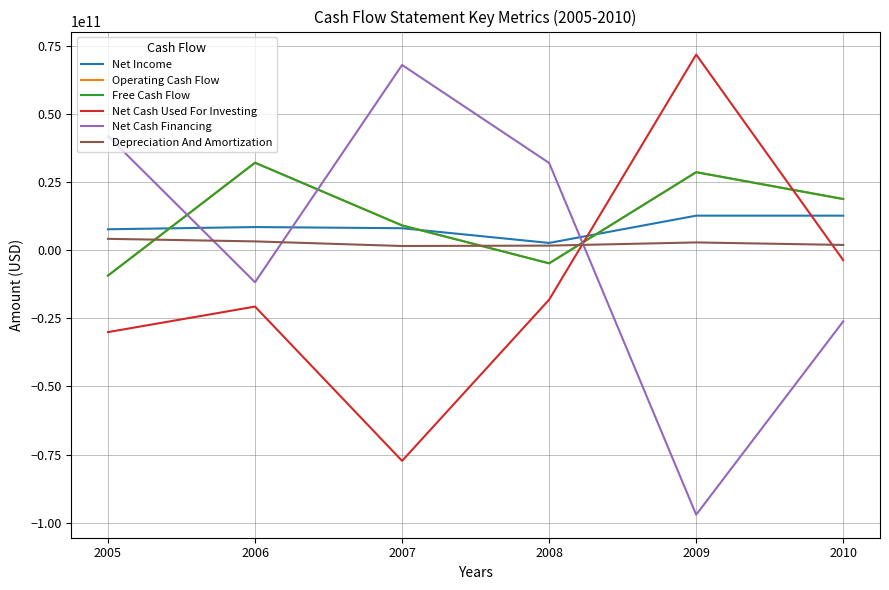

Is this an area chart (filled region under the line)?

No